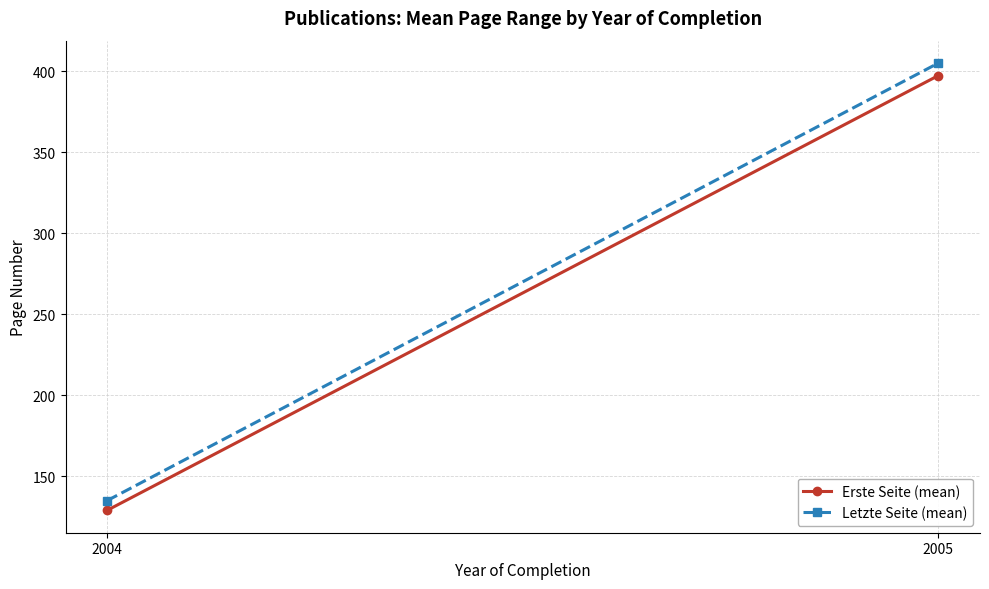

At which label is Letzte Seite (mean) closest to 270?

2004